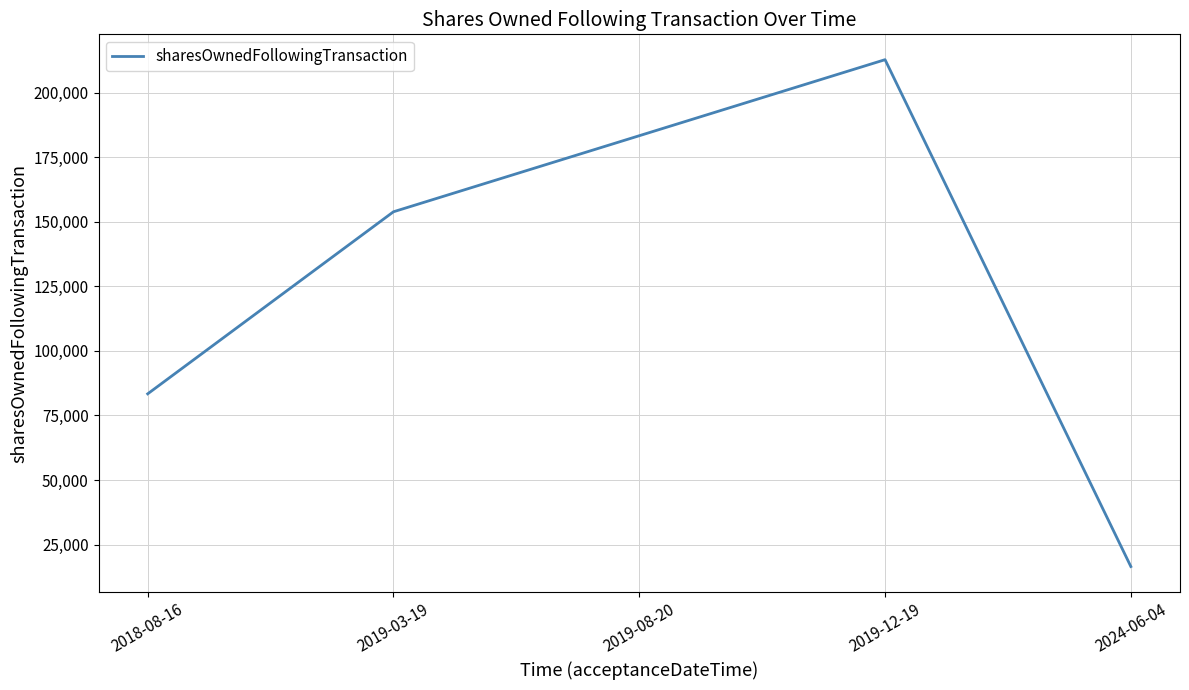

What is the ratio of the value at 2019-08-20 to the value at 2019-12-19?

0.9